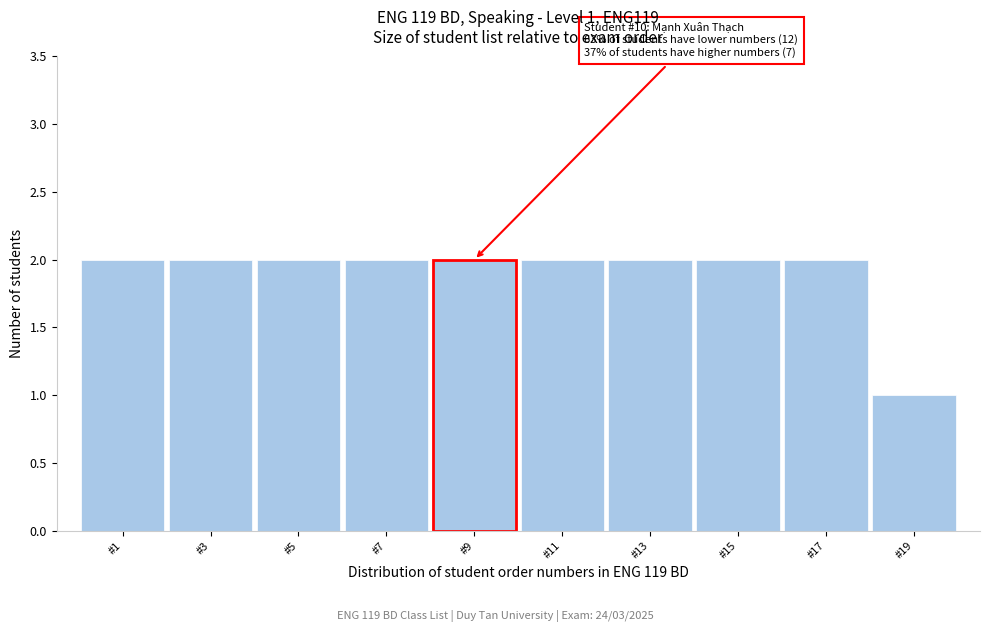

Reading left to right, what are all the values shown in this chart?

2	2	2	2	2	2	2	2	2	1